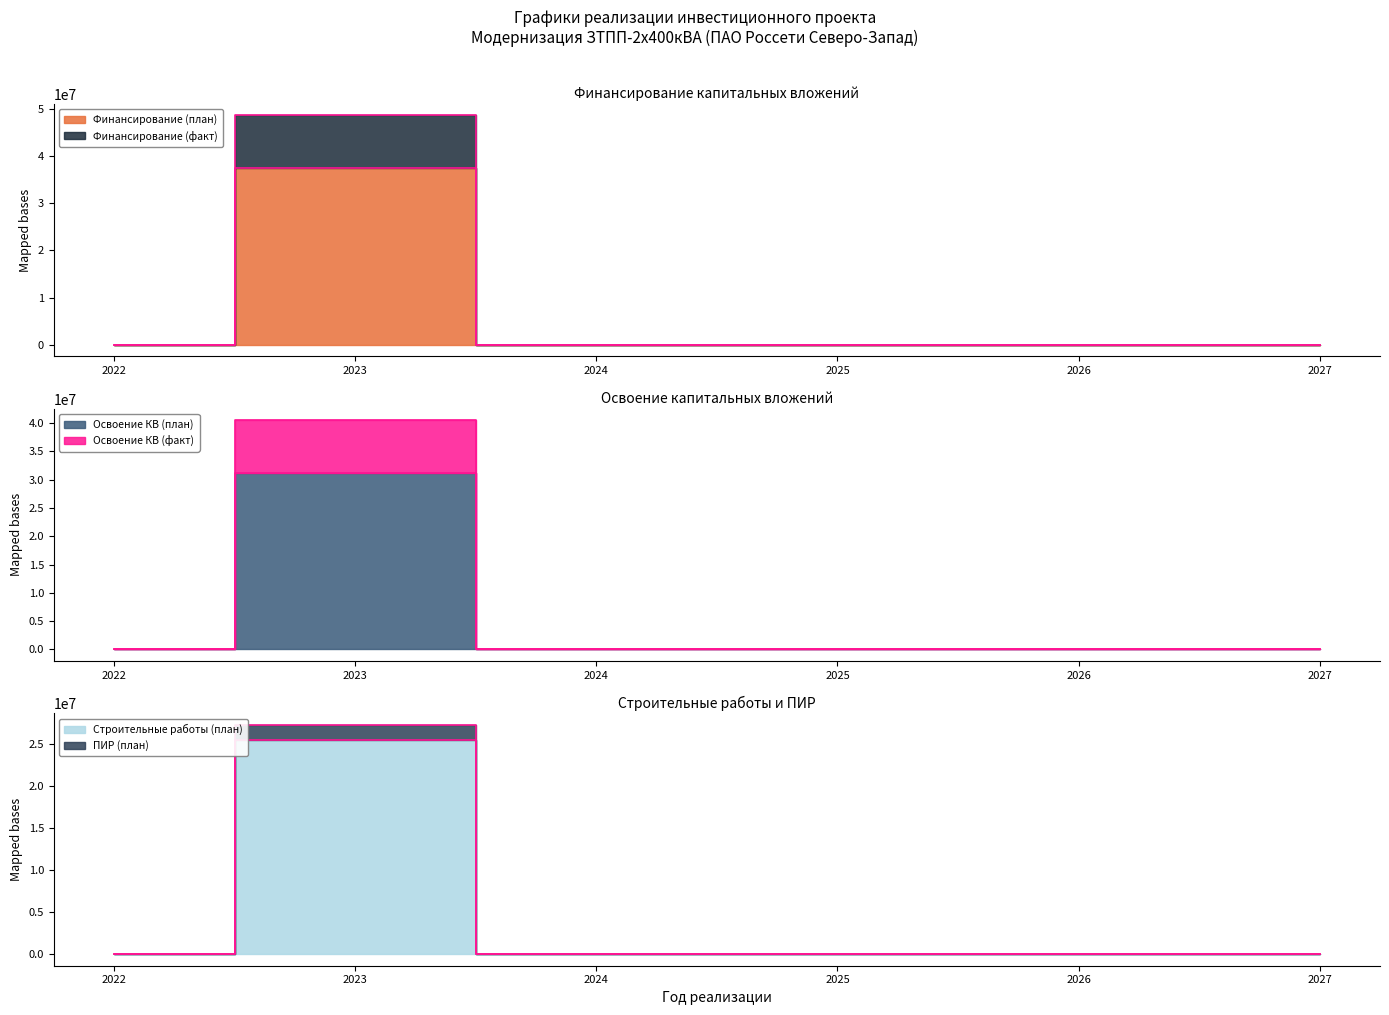

Is the value of Финансирование (факт) at 2025 greater than the value of Освоение КВ (план) at 2025?

No